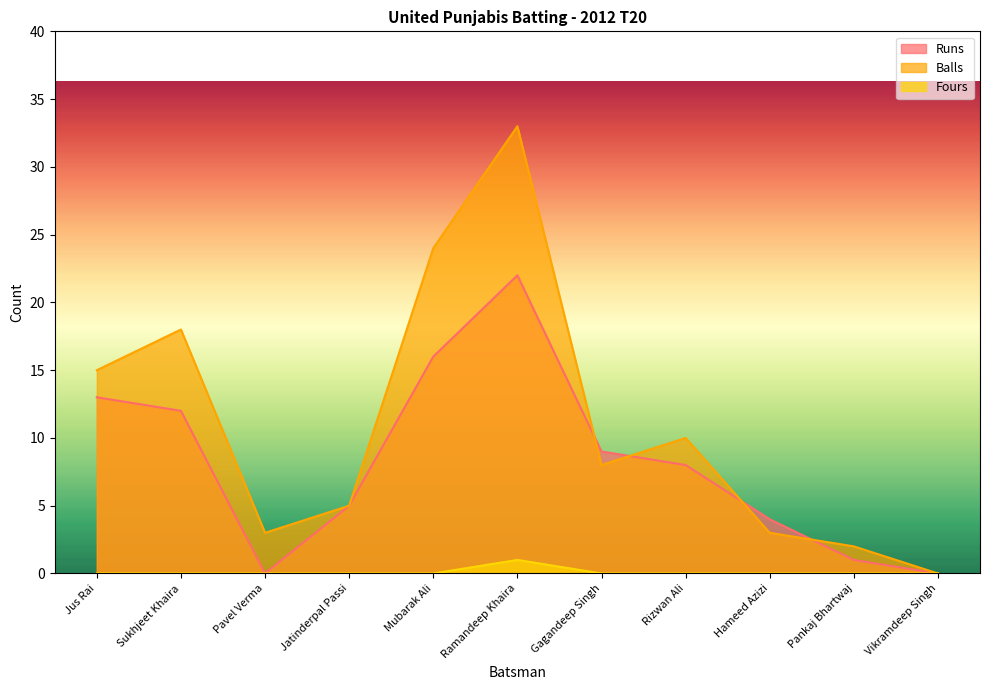

Which category has the highest value in the Balls series?

Ramandeep Khaira